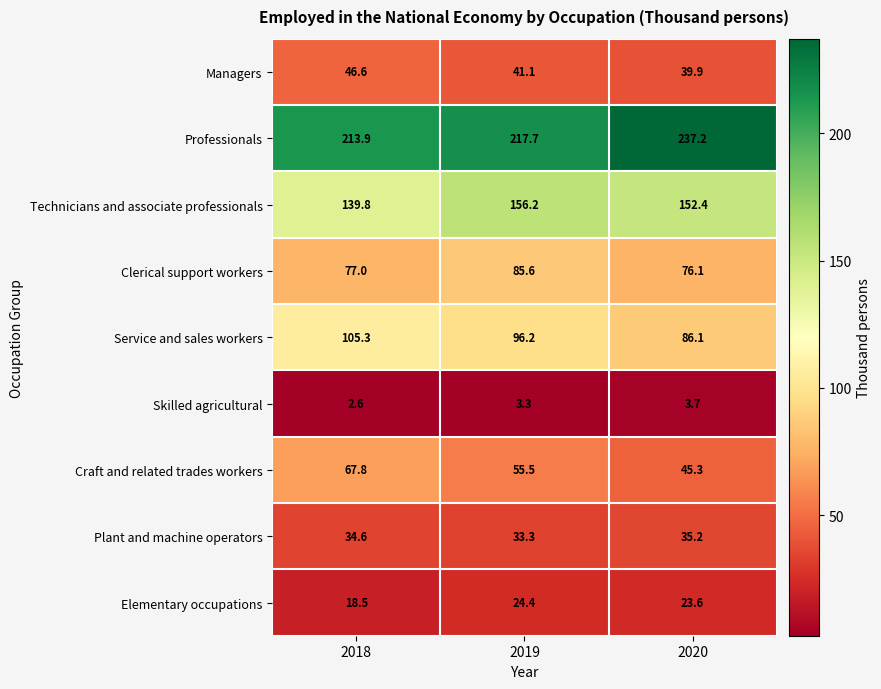

At which category is the sum across all series the highest?

2019